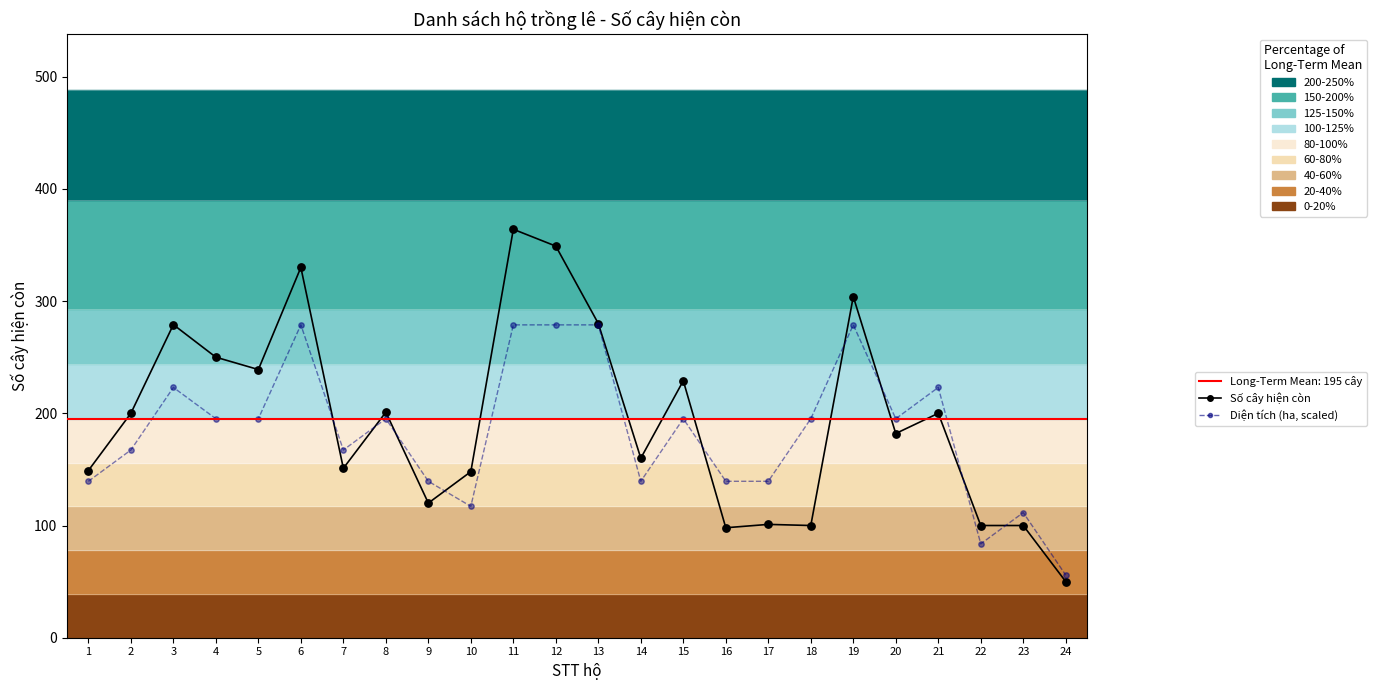

At which category is the sum across all series the highest?

11